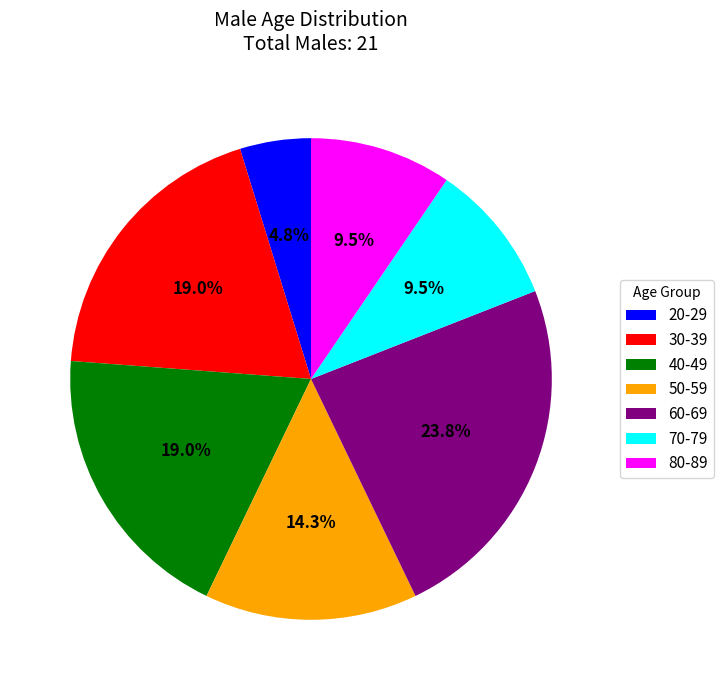

Does 50-59 represent more than half of the total?

No